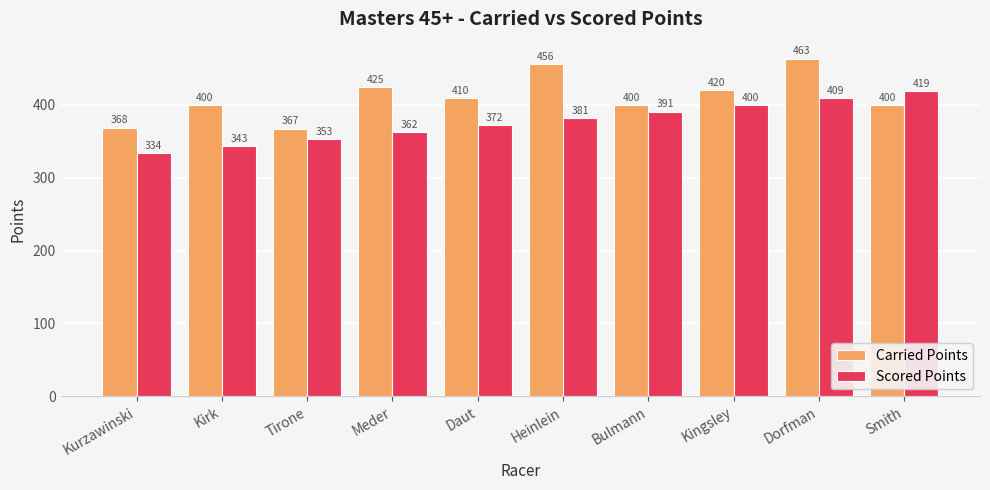

Are the bars grouped side by side (vs. stacked)?

Yes